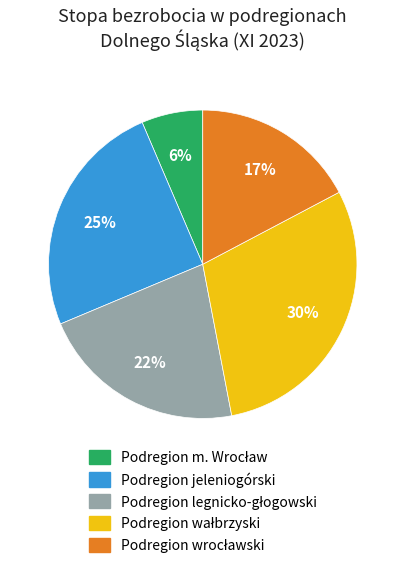

To the nearest percent, what is the average slice percentage?

20%